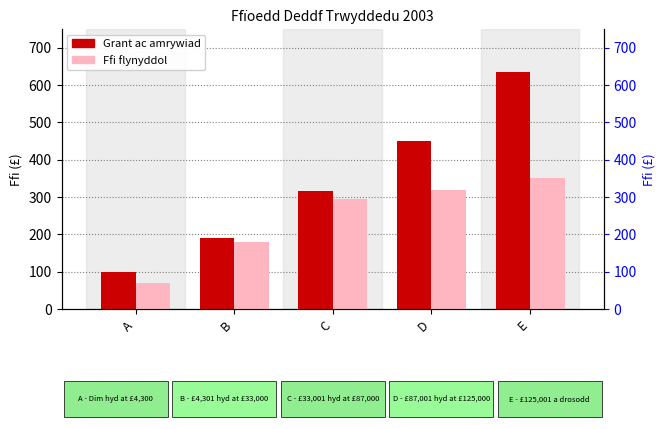

What is the value of the Grant ac amrywiad bar at the 3rd from the left?

315